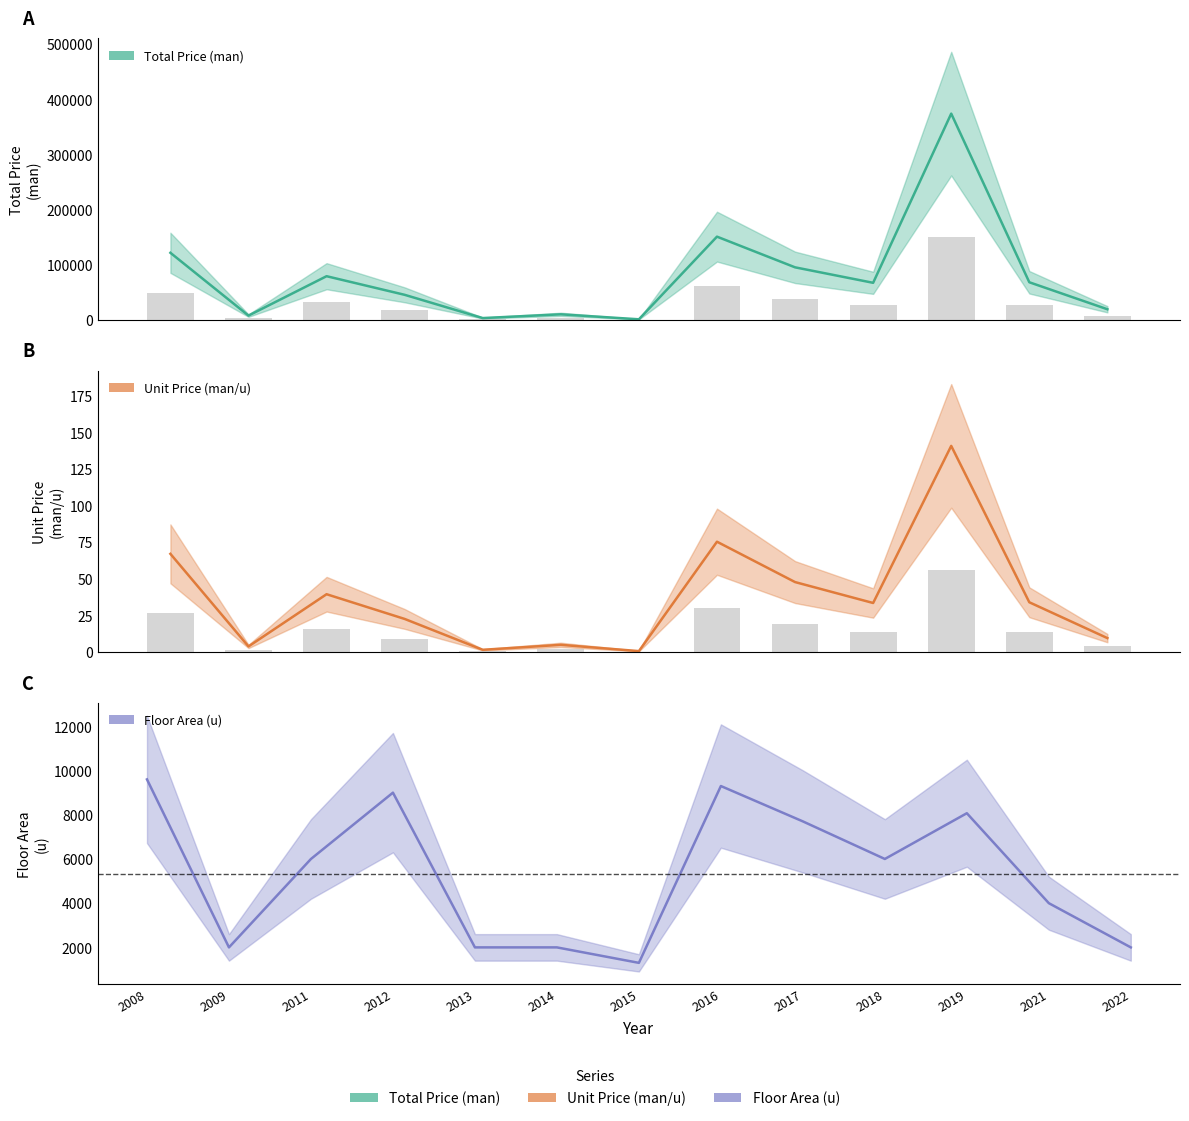

At which category is the sum across all series the highest?

2019